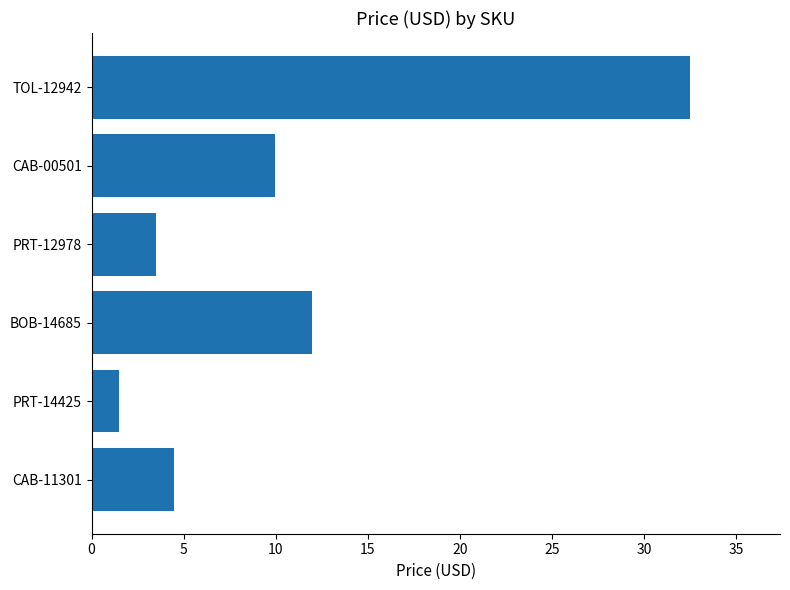

Count the number of values greater than 9.

3